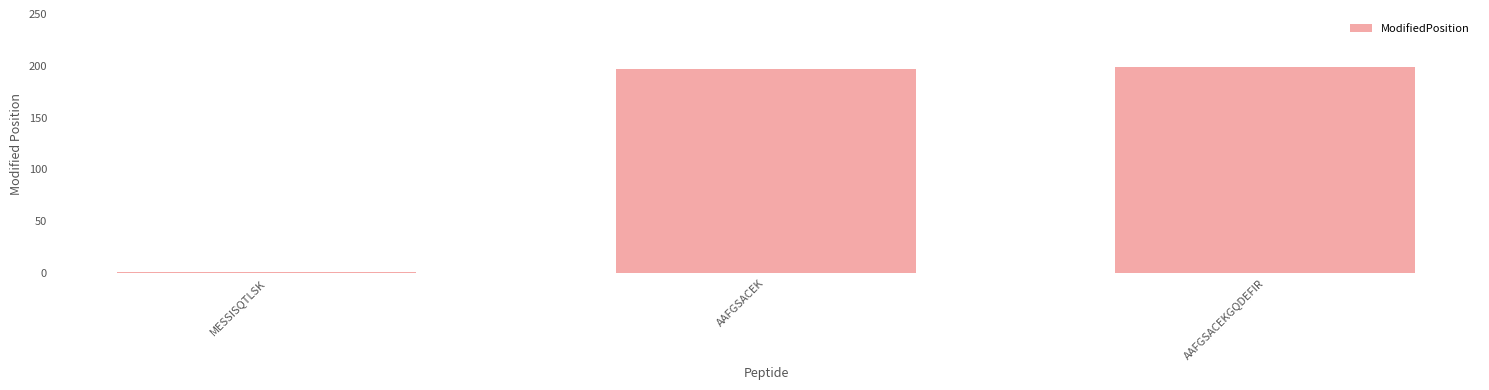

Reading left to right, list all the values displayed in this chart.

MESSISQTLSK=1	AAFGSACEK=197	AAFGSACEKGQDEFIR=199